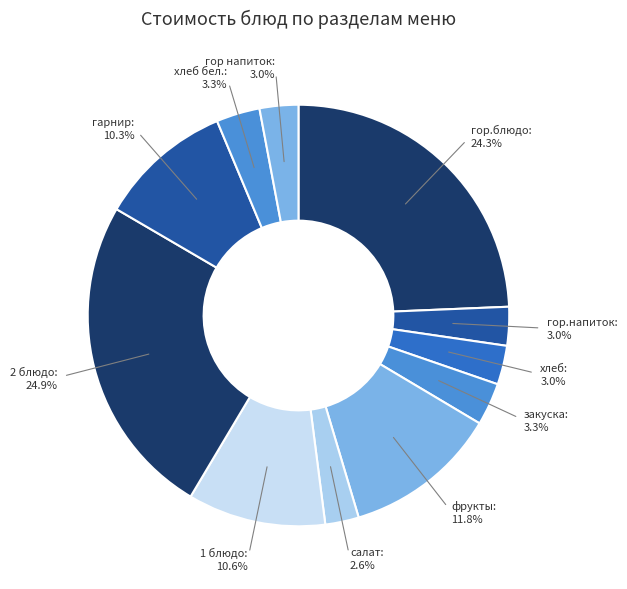

Rank the categories by value from highest to lowest.

2 блюдо, гор.блюдо, фрукты, 1 блюдо, гарнир, хлеб бел., закуска, хлеб, гор.напиток, гор напиток, салат